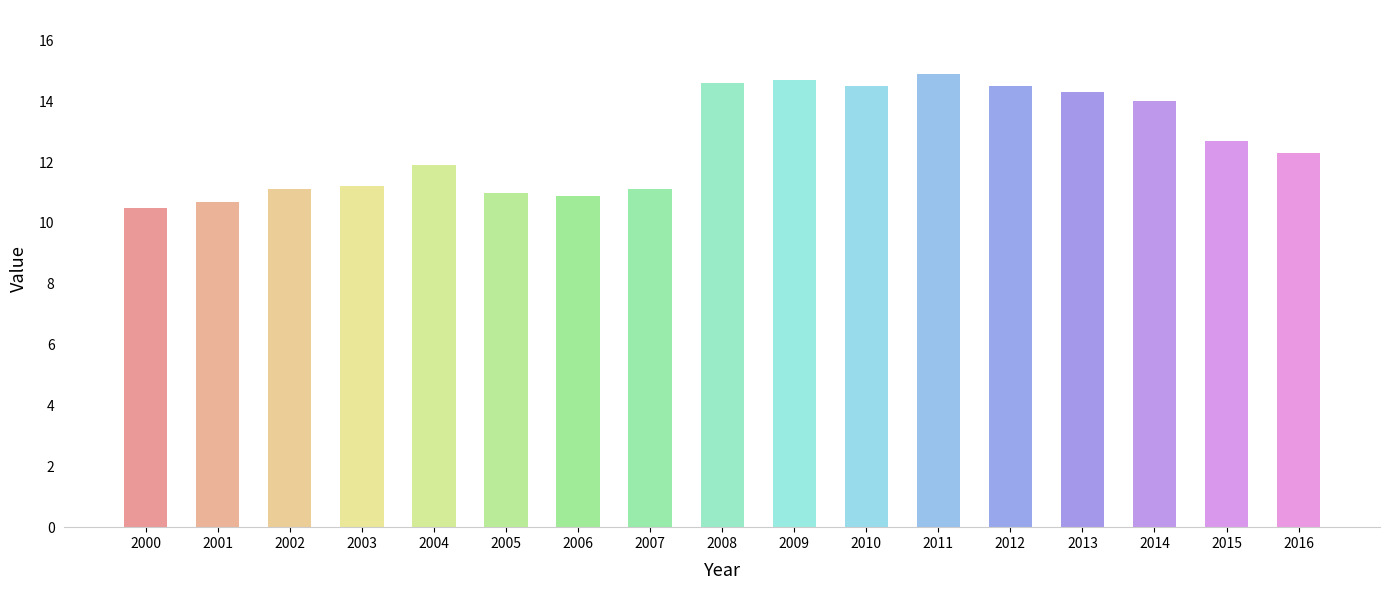

What is the value of the 1st bar from the left?

10.5